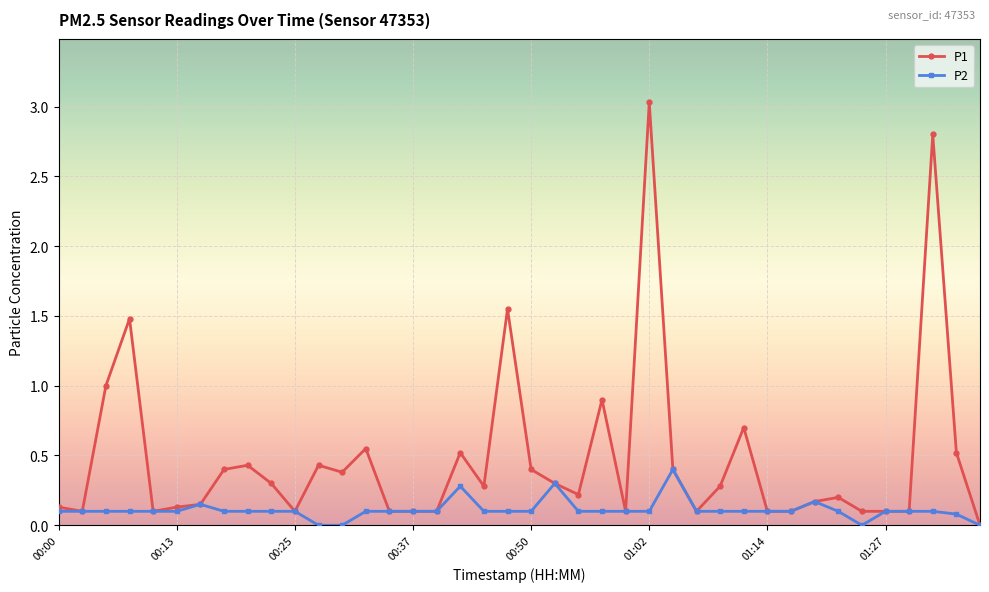

Rank the series by their average value, from lowest to highest.

P2, P1